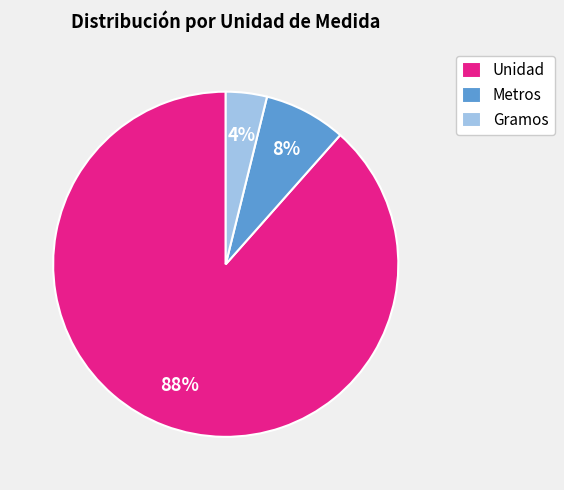

Is it true that Gramos is 4% of the pie?

True